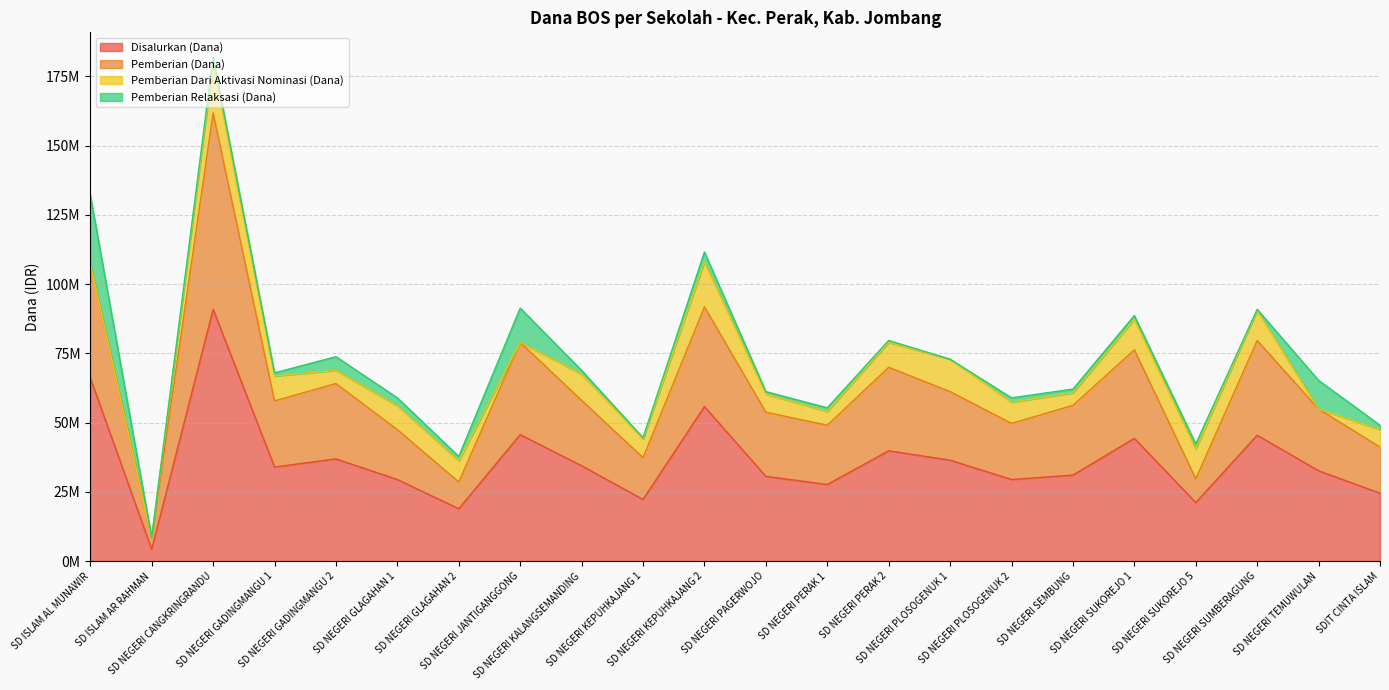

The value of Disalurkan (Dana) at SD NEGERI KEPUHKAJANG 2 is 29104418. True or false?

False